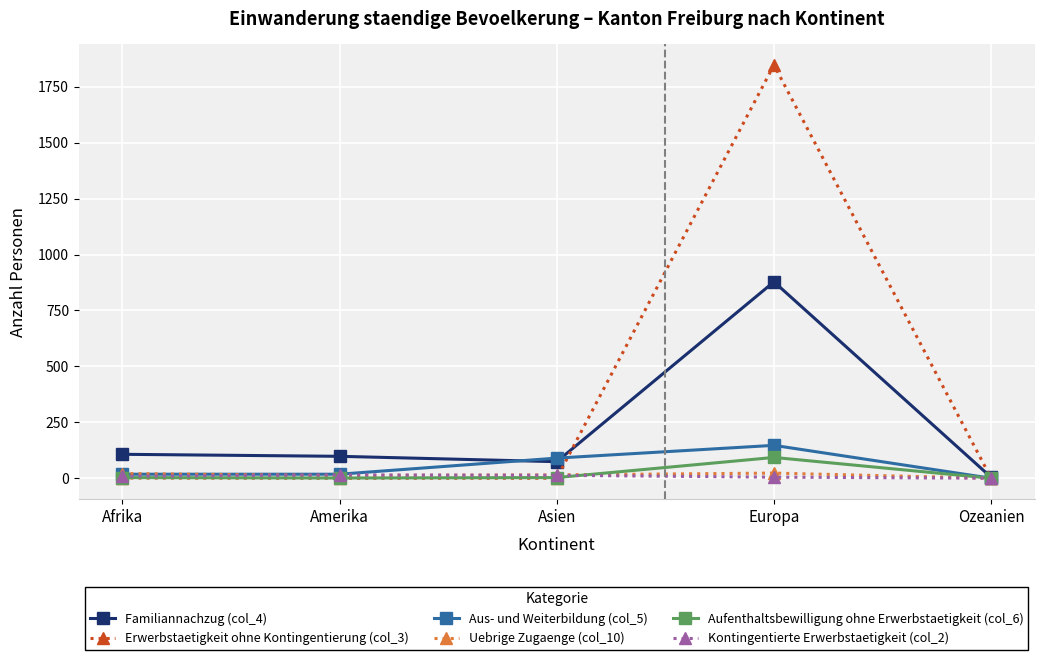

At which category is the sum across all series the highest?

Europa